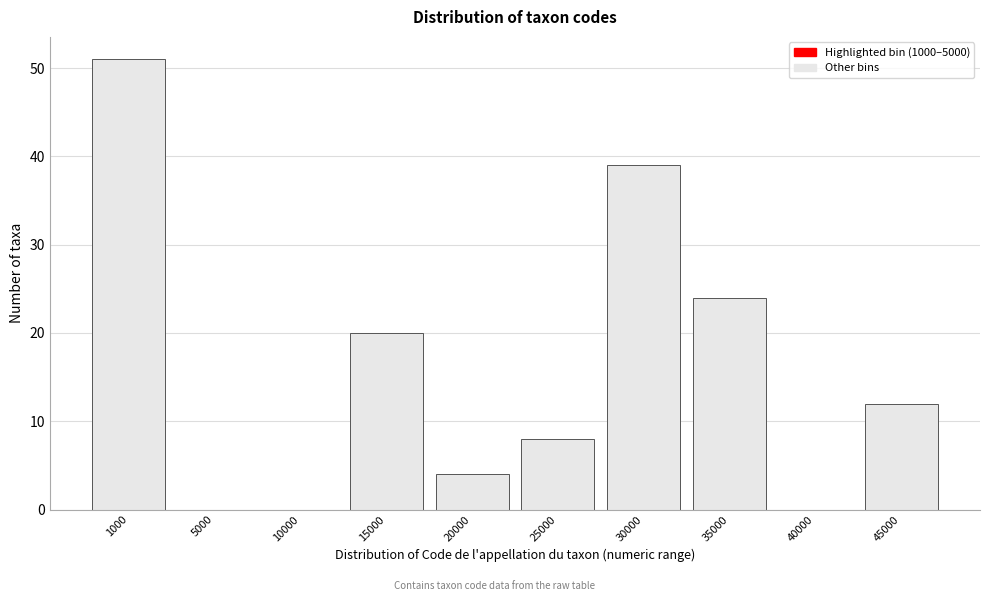

Reading left to right, transcribe all the data shown in this chart.

1000=51	5000=0	10000=0	15000=20	20000=4	25000=8	30000=39	35000=24	40000=0	45000=12